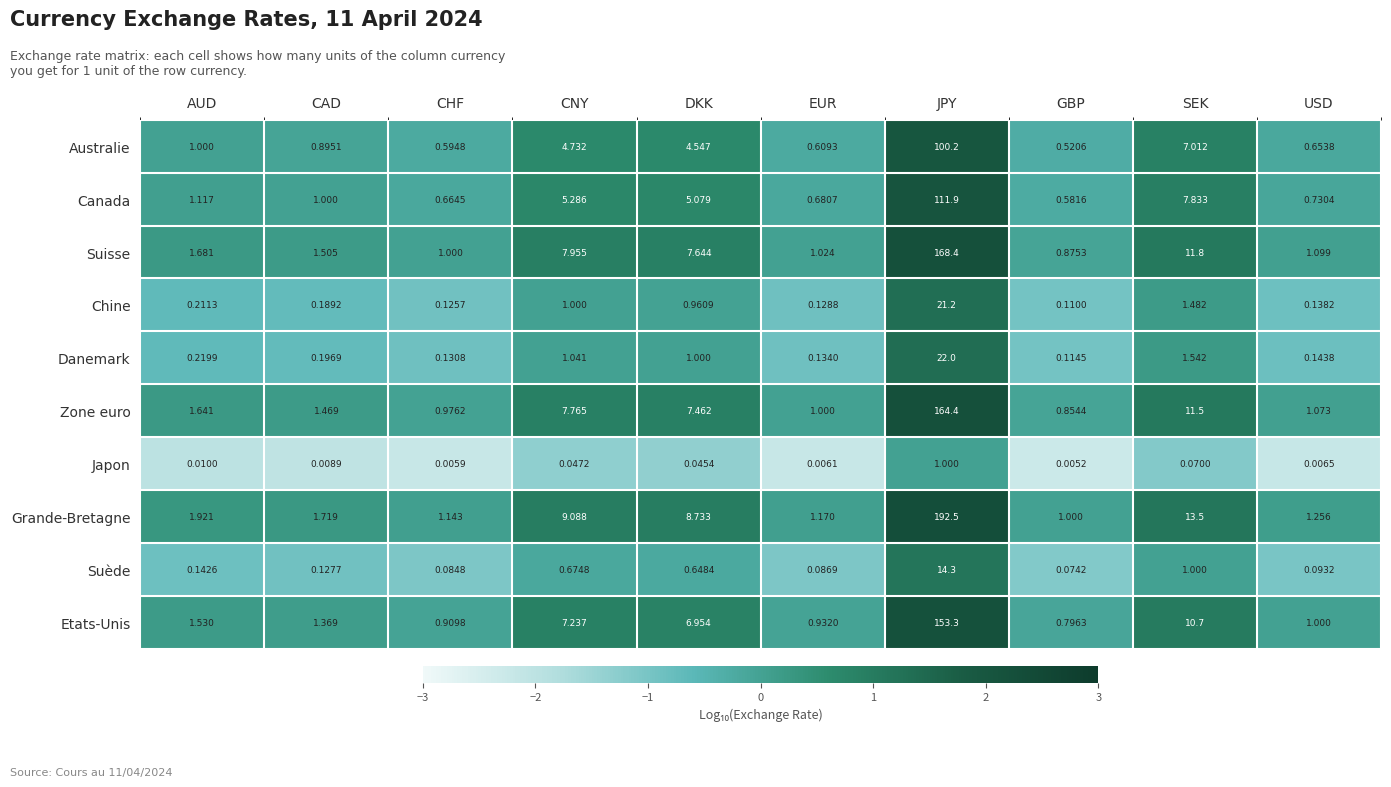

List the series in order of their peak value, highest first.

Grande-Bretagne, Suisse, Zone euro, Etats-Unis, Canada, Australie, Danemark, Chine, Suède, Japon